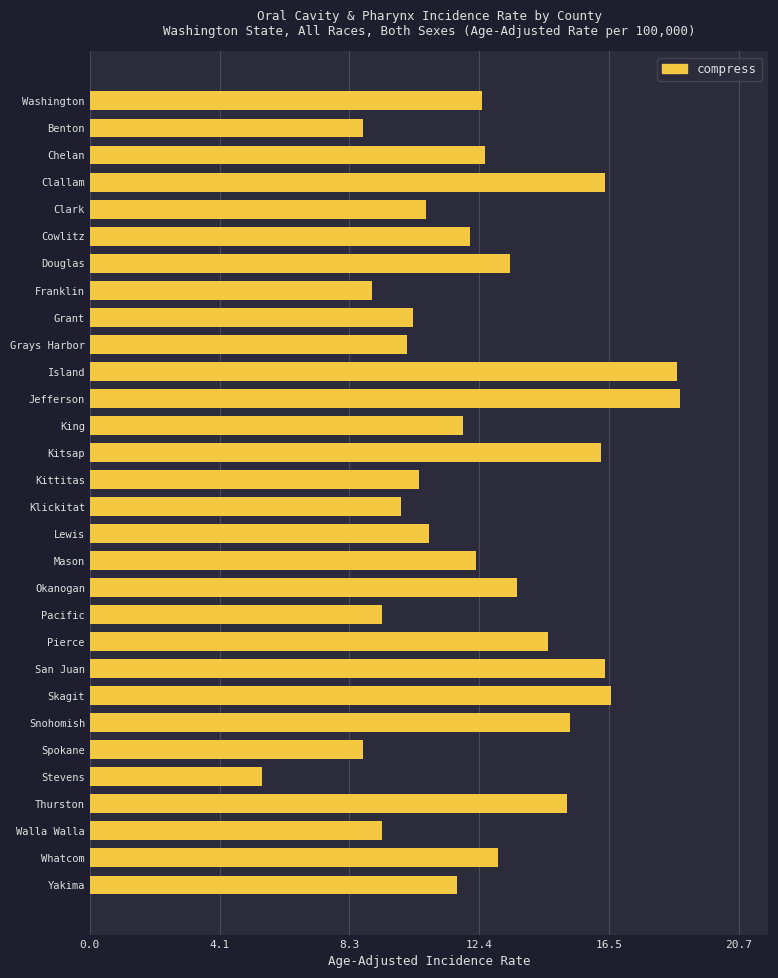

True or false: the data shows 16.2 at Yakima.

False